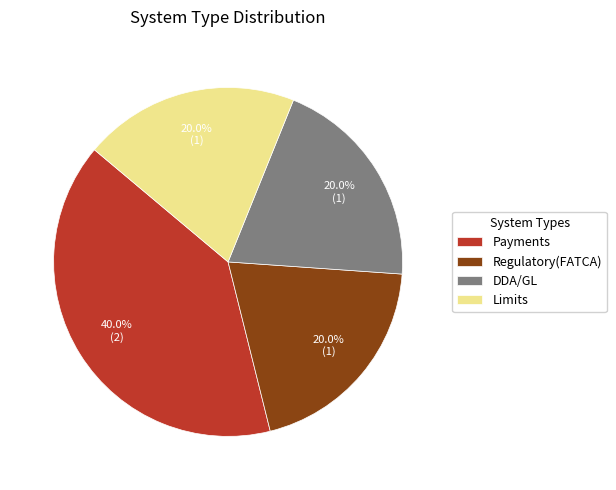

Approximately how many times larger is the value at DDA/GL compared to Limits?

1.0